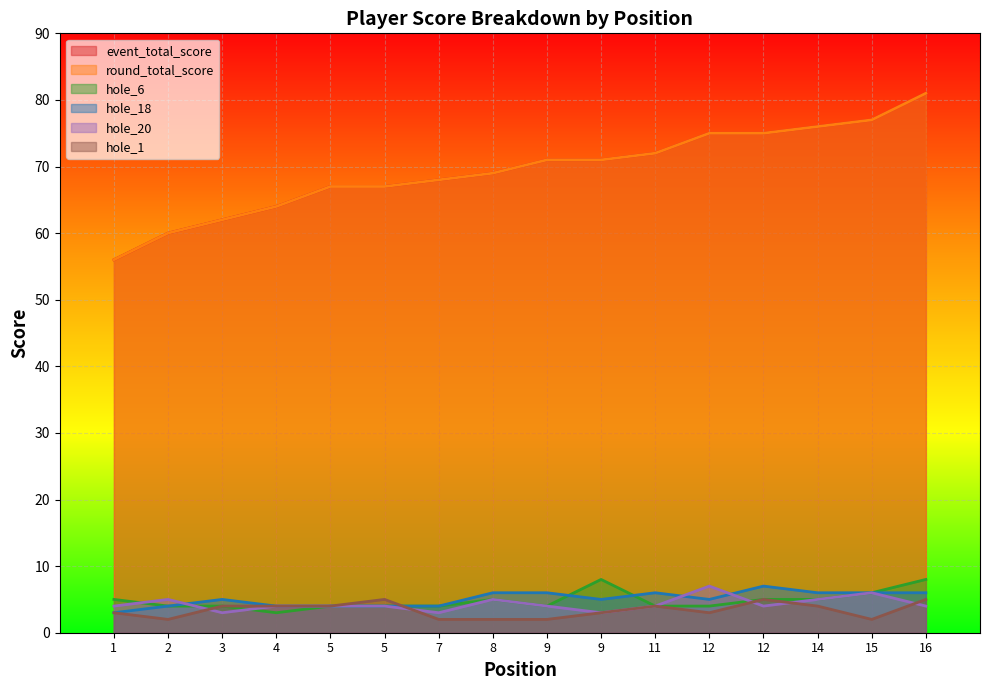

At how many categories does at least one series exceed 45?

16